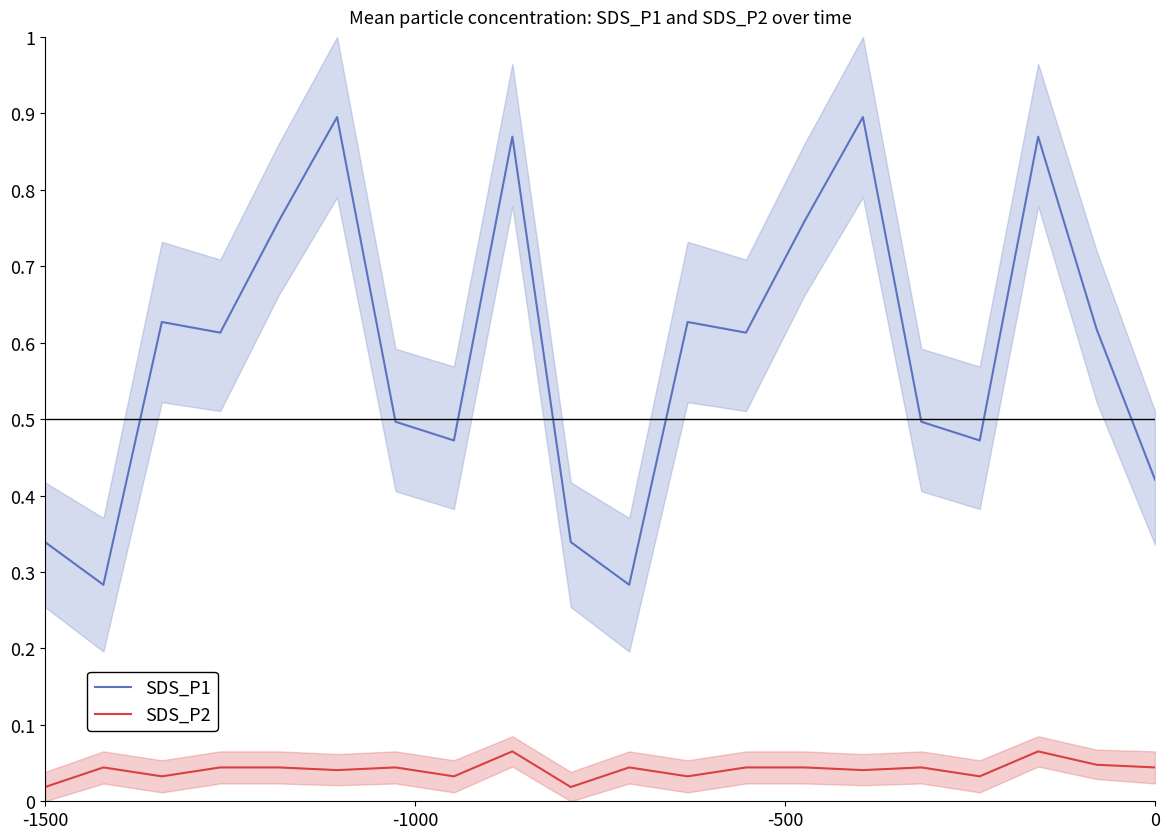

What are all the series names shown in the legend?

SDS_P1, SDS_P2